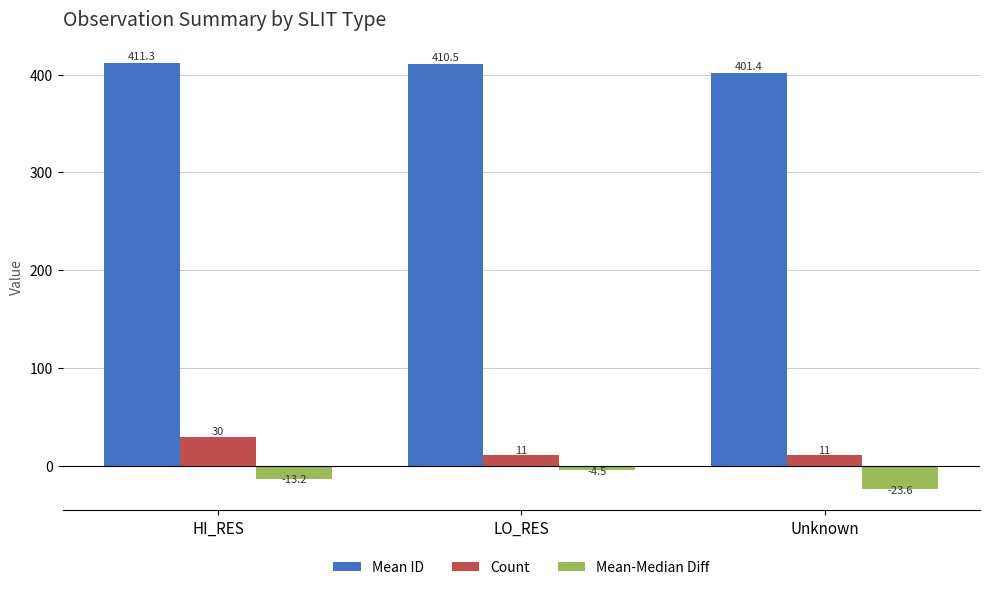

Reading right to left, what are all the values shown in this chart?

Mean ID: Unknown=401.4	LO_RES=410.5	HI_RES=411.3
Count: Unknown=11.0	LO_RES=11.0	HI_RES=30.0
Mean-Median Diff: Unknown=-23.6	LO_RES=-4.5	HI_RES=-13.2